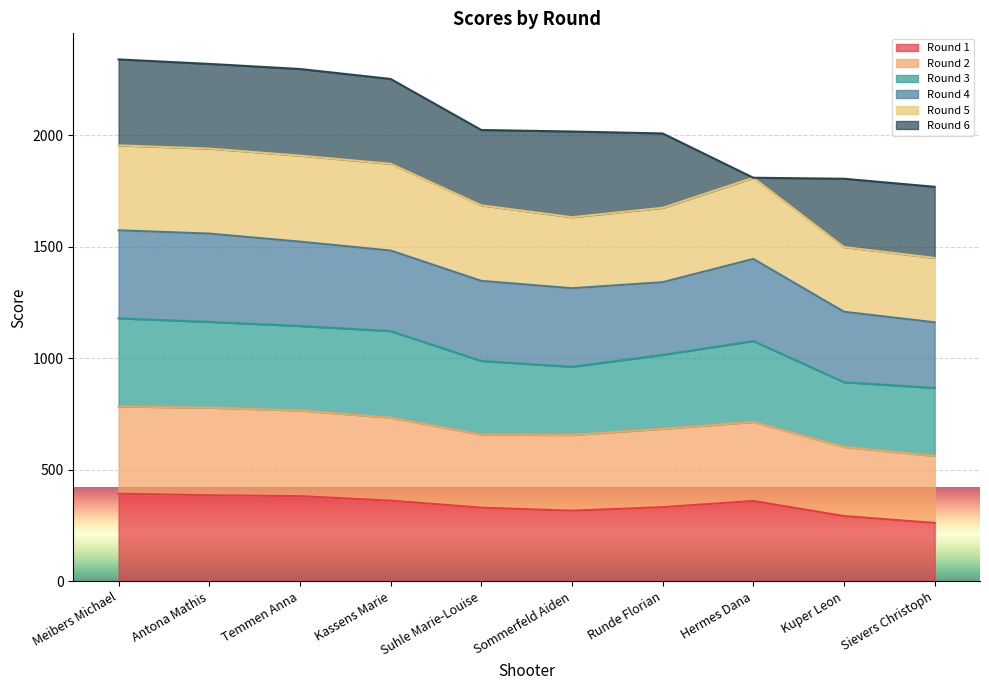

What is the total value across all series at Temmen Anna?

2298.0